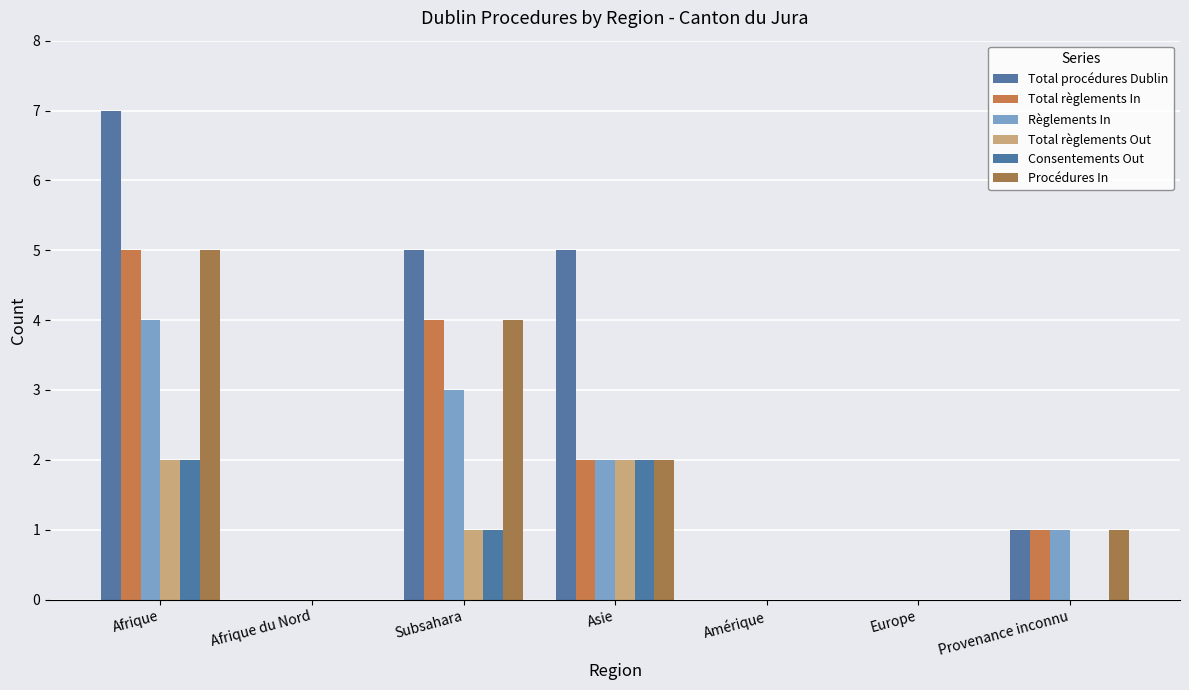

At which label does Total procédures Dublin first exceed 1?

Afrique